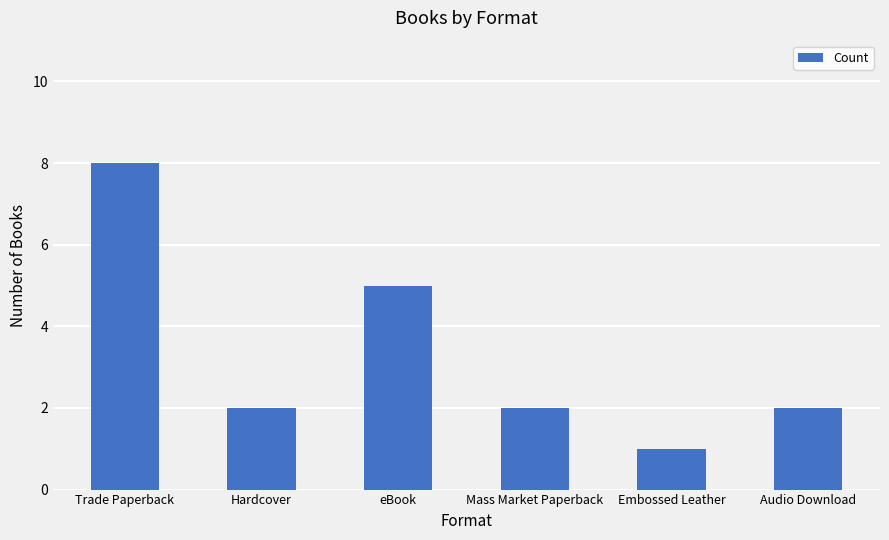

What is the maximum value shown in the chart?

8